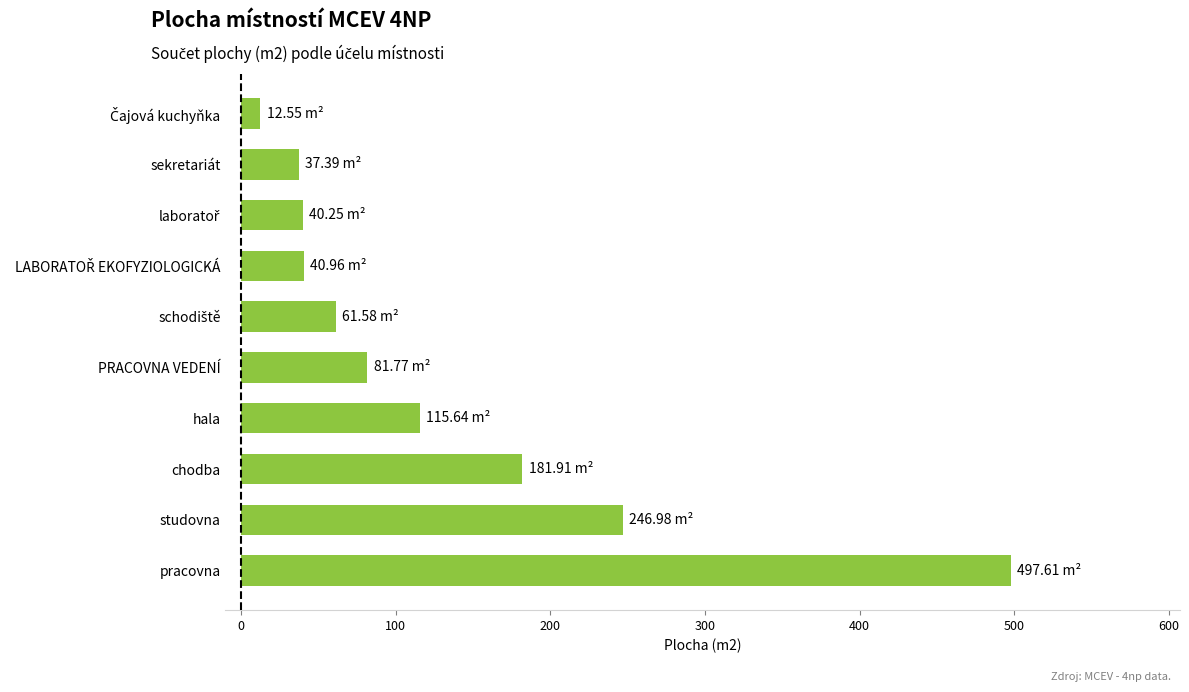

How many bars are there in total?

10